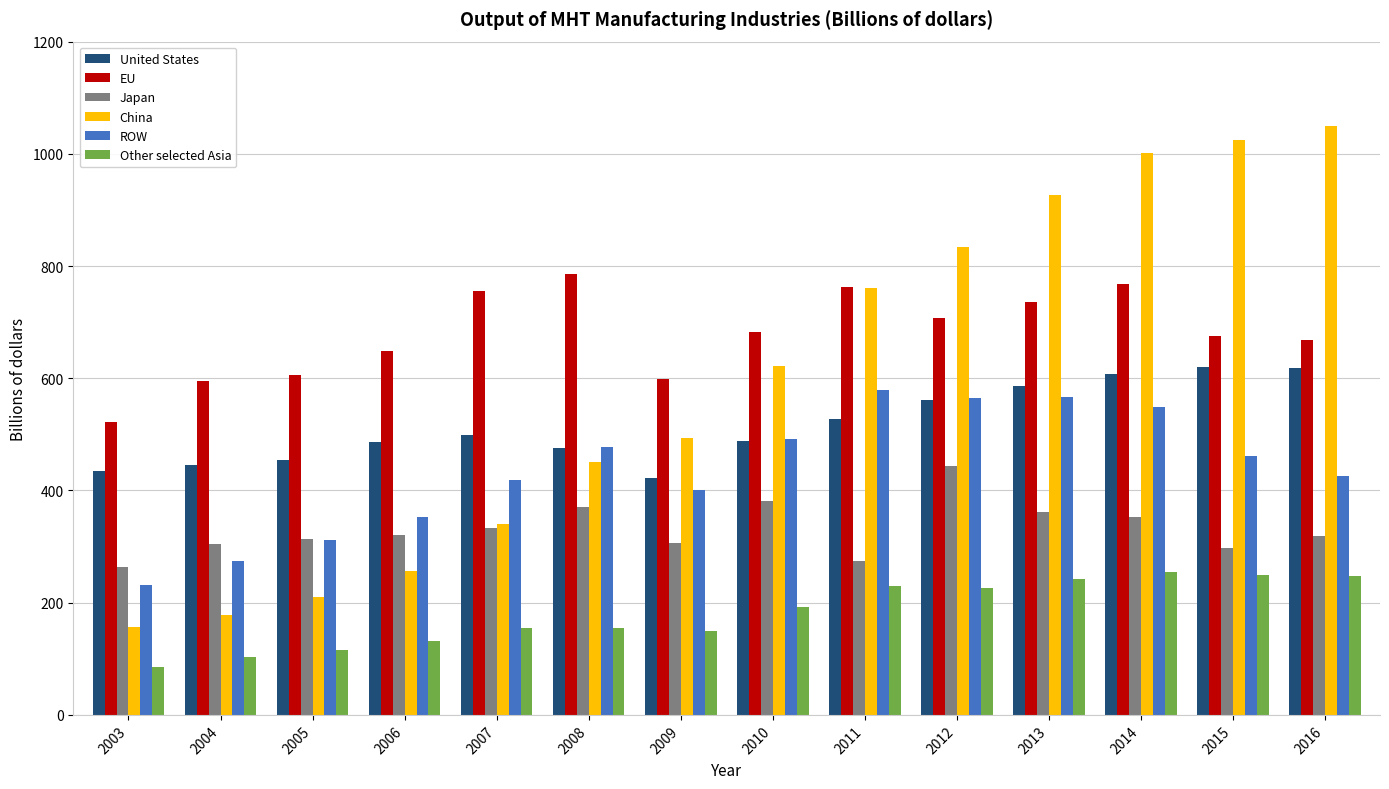

True or false: ROW has a value of 210 at 2012.

False